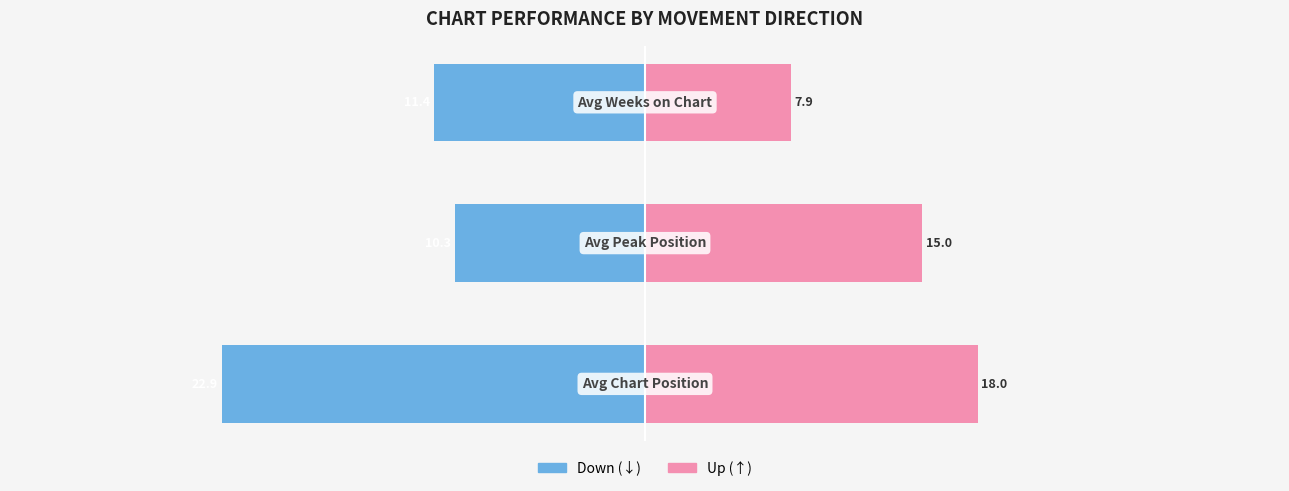

What is the minimum value for up?

7.9